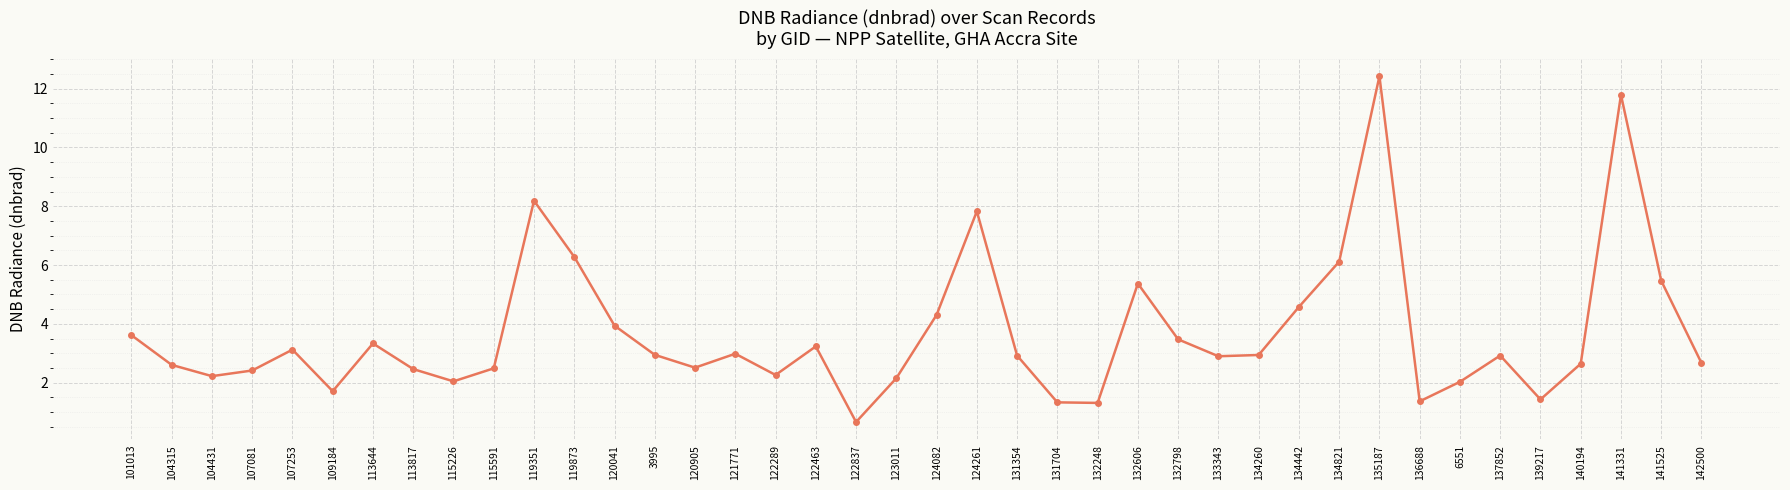

How many interior local peaks (higher than both neighbors) does the data have?

10